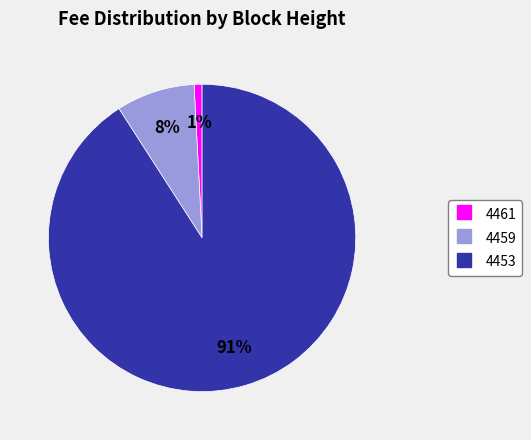

Rank the categories by value from highest to lowest.

4453, 4459, 4461